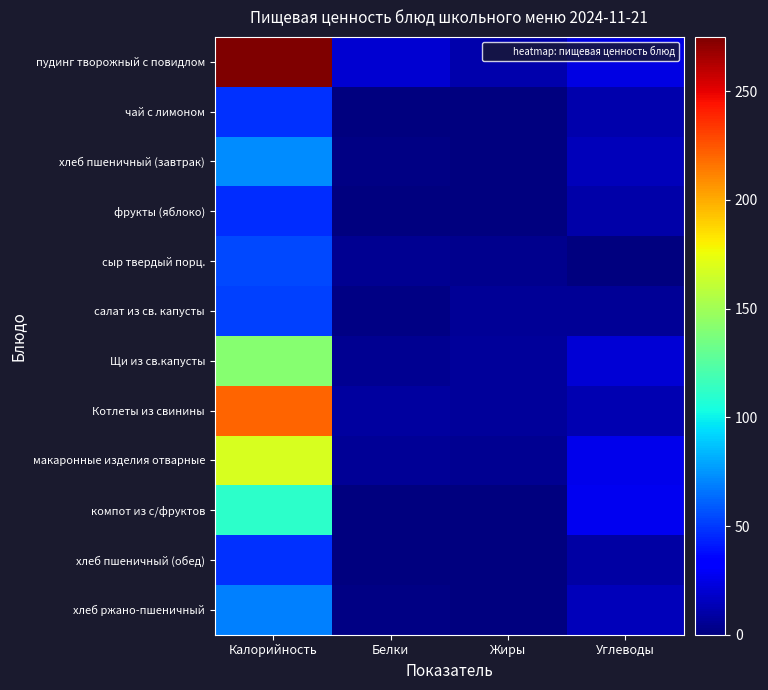

Reading left to right, what are all the values shown in this chart?

пудинг творожный с повидлом: Калорийность=275	Белки=20	Жиры=11	Углеводы=24
чай с лимоном: Калорийность=48	Белки=0	Жиры=0	Углеводы=11
хлеб пшеничный (завтрак): Калорийность=72	Белки=2	Жиры=0	Углеводы=14
фрукты (яблоко): Калорийность=47	Белки=0	Жиры=0	Углеводы=10
сыр твердый порц.: Калорийность=54	Белки=5	Жиры=4	Углеводы=0
салат из св. капусты: Калорийность=52	Белки=2	Жиры=6	Углеводы=6
Щи из св.капусты: Калорийность=141	Белки=5	Жиры=7	Углеводы=21
Котлеты из свинины: Калорийность=221	Белки=8	Жиры=7	Углеводы=12
макаронные изделия отварные: Калорийность=168	Белки=6	Жиры=5	Углеводы=26
компот из с/фруктов: Калорийность=111	Белки=0	Жиры=0	Углеводы=27
хлеб пшеничный (обед): Калорийность=48	Белки=1	Жиры=0	Углеводы=9
хлеб ржано-пшеничный: Калорийность=69	Белки=2	Жиры=0	Углеводы=14